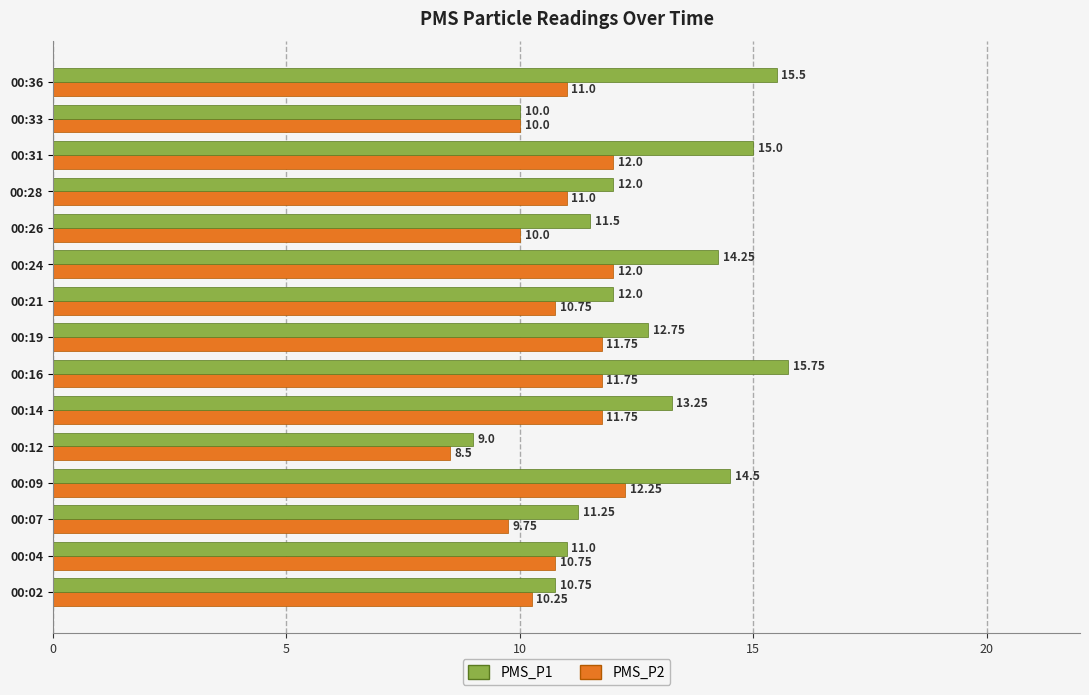

Which series has the largest range (max minus min)?

PMS_P1